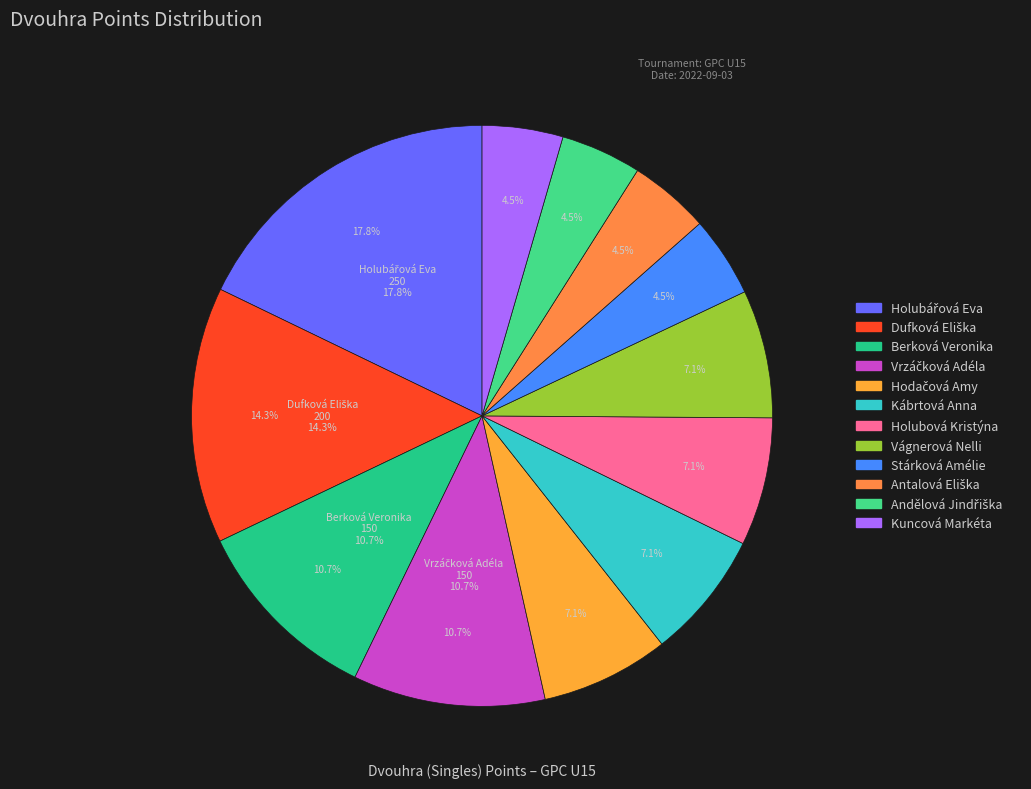

What percentage do Andělová Jindřiška and Kuncová Markéta together represent?

9.0%